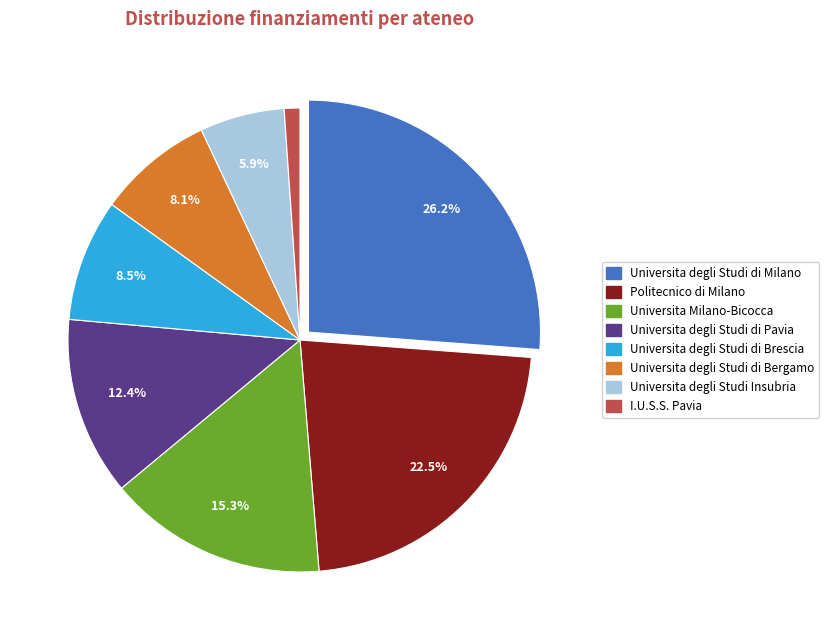

Does Politecnico di Milano account for over 50% of the chart?

No